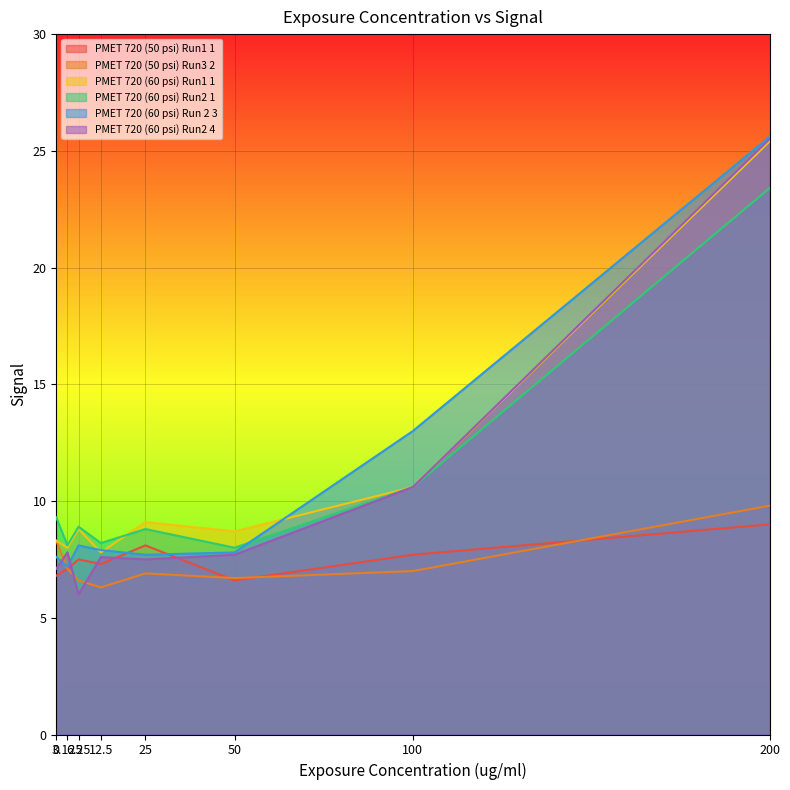

How many lines are shown in the chart?

6